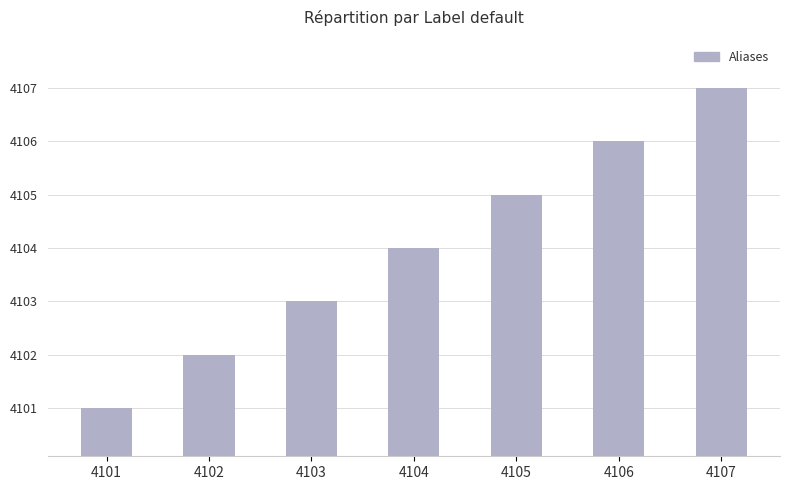

Which has a higher value, 4106 or 4102?

4106